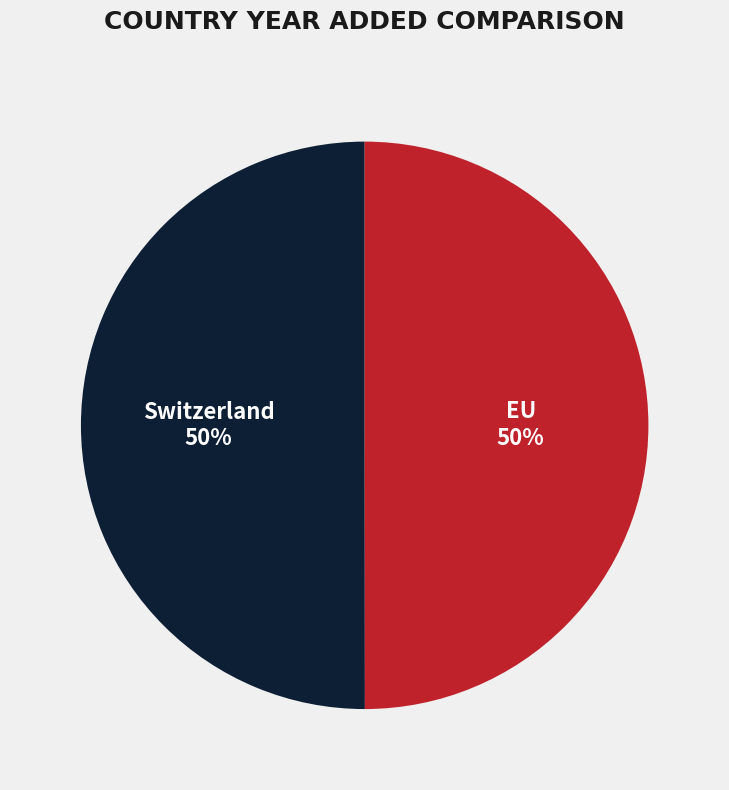

To the nearest percent, what percentage of the pie is EU?

50%